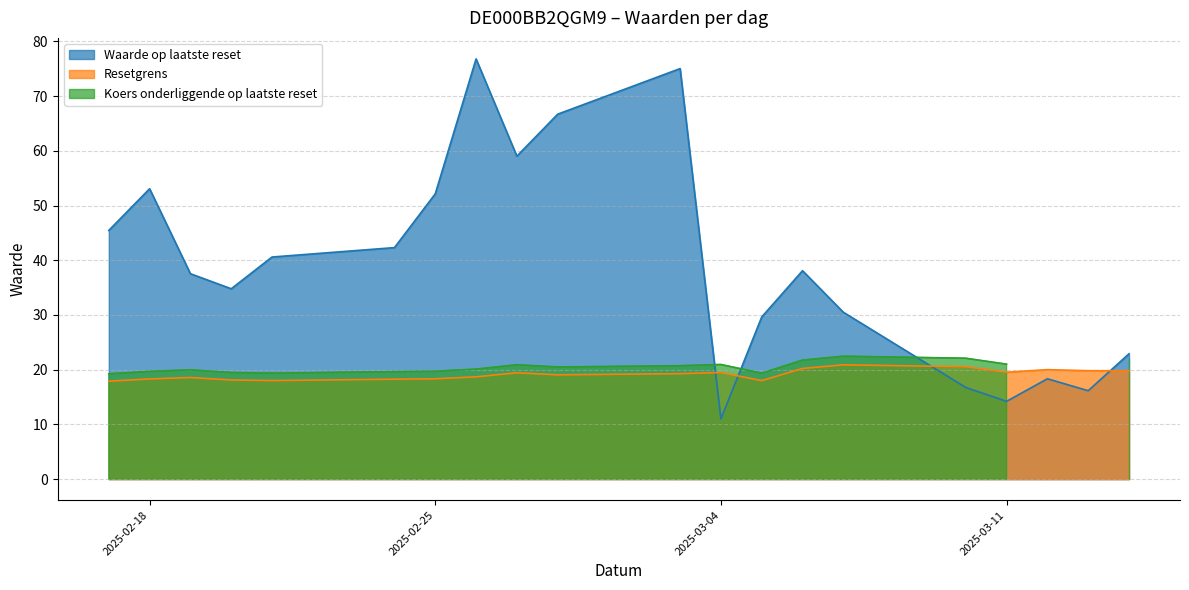

The value of Waarde op laatste reset at 2025-02-25 is 86.7. True or false?

False